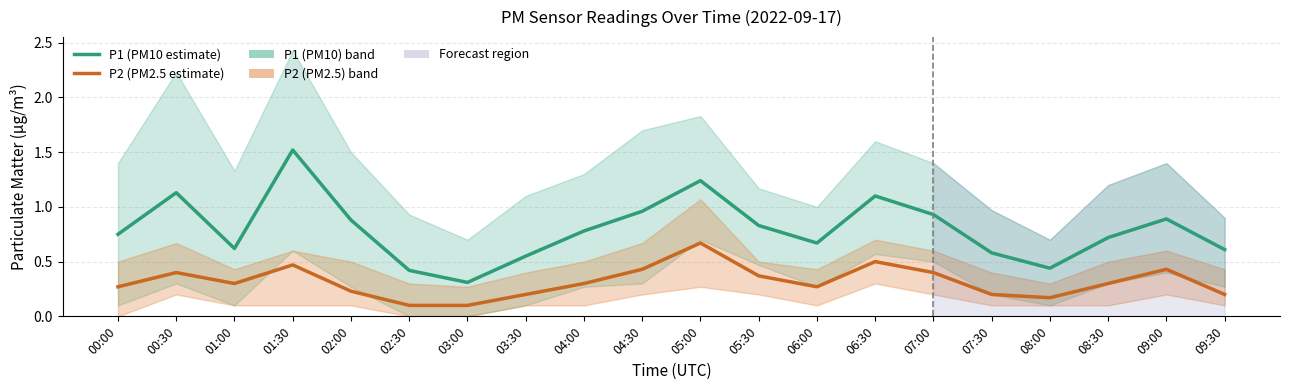

The P1 (PM10 estimate) series shows 0.6 at 03:30. True or false?

True